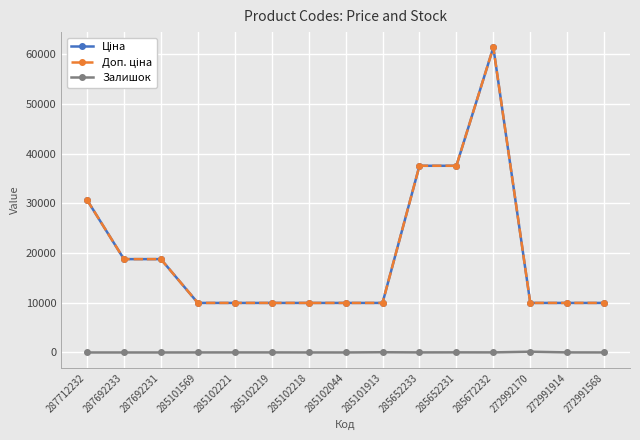

True or false: Доп. ціна and Ціна cross at least once.

False